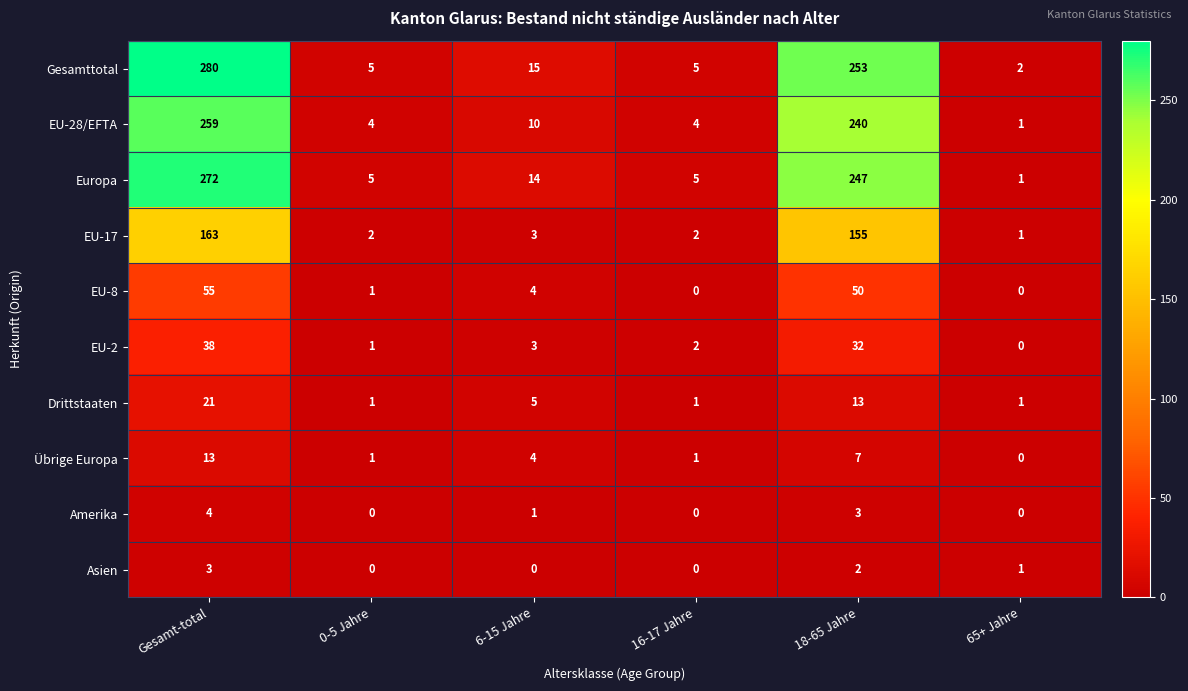

Rank the categories by EU-2 value from lowest to highest.

65+ Jahre, 0-5 Jahre, 16-17 Jahre, 6-15 Jahre, 18-65 Jahre, Gesamt-total